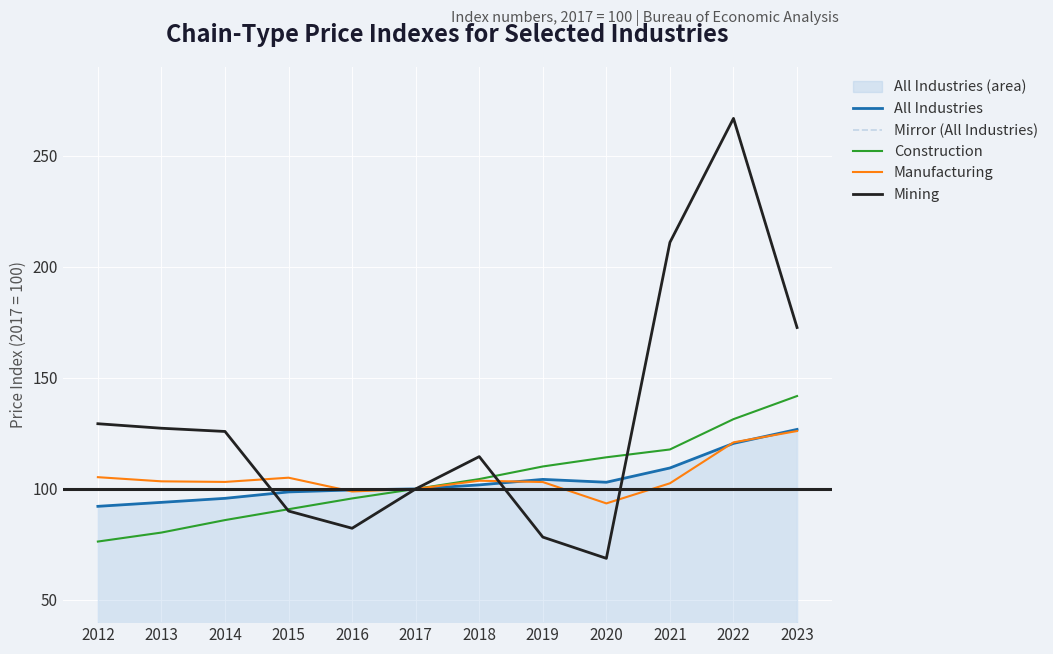

Reading left to right, what are all the values shown in this chart?

All Industries: 2012=92.2	2013=93.9	2014=95.8	2015=98.6	2016=99.5	2017=100.0	2018=101.8	2019=104.3	2020=103.0	2021=109.4	2022=120.5	2023=126.8
Mirror (All Industries): 2012=7.8	2013=6.1	2014=4.2	2015=1.4	2016=0.5	2017=0.0	2018=-1.8	2019=-4.3	2020=-3.0	2021=-9.4	2022=-20.5	2023=-26.8
Construction: 2012=76.3	2013=80.3	2014=86.0	2015=90.9	2016=95.7	2017=100.0	2018=104.4	2019=110.1	2020=114.2	2021=117.8	2022=131.4	2023=141.8
Manufacturing: 2012=105.3	2013=103.4	2014=103.1	2015=105.0	2016=98.8	2017=100.0	2018=103.7	2019=103.1	2020=93.5	2021=102.5	2022=121.0	2023=126.1
Mining: 2012=129.4	2013=127.3	2014=125.9	2015=90.0	2016=82.3	2017=100.0	2018=114.5	2019=78.3	2020=68.7	2021=211.0	2022=266.9	2023=172.7